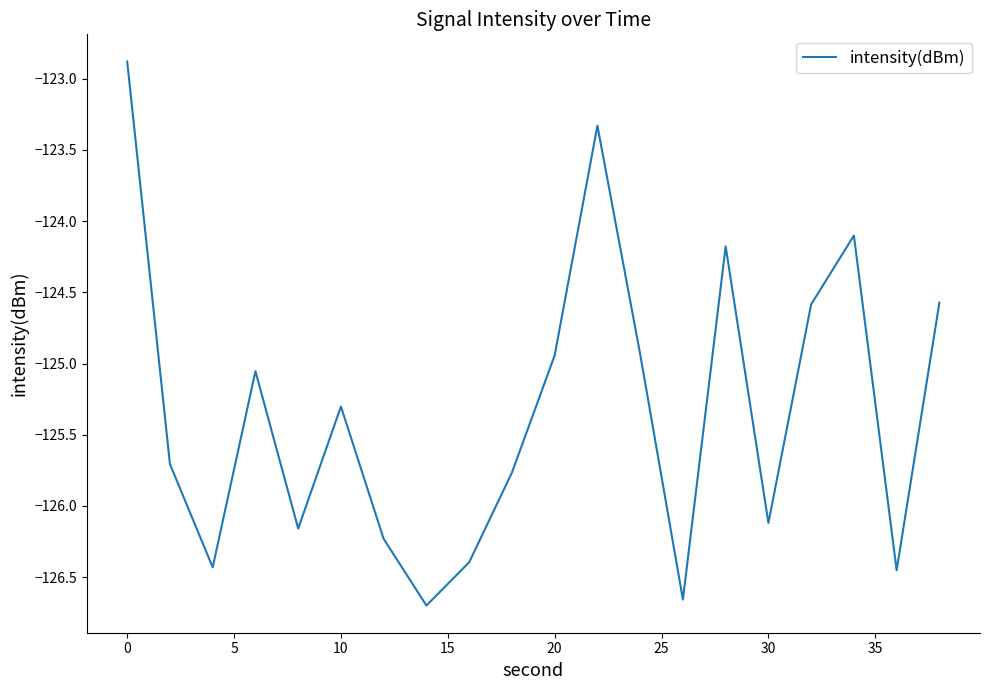

What is the greatest value displayed?

-122.9